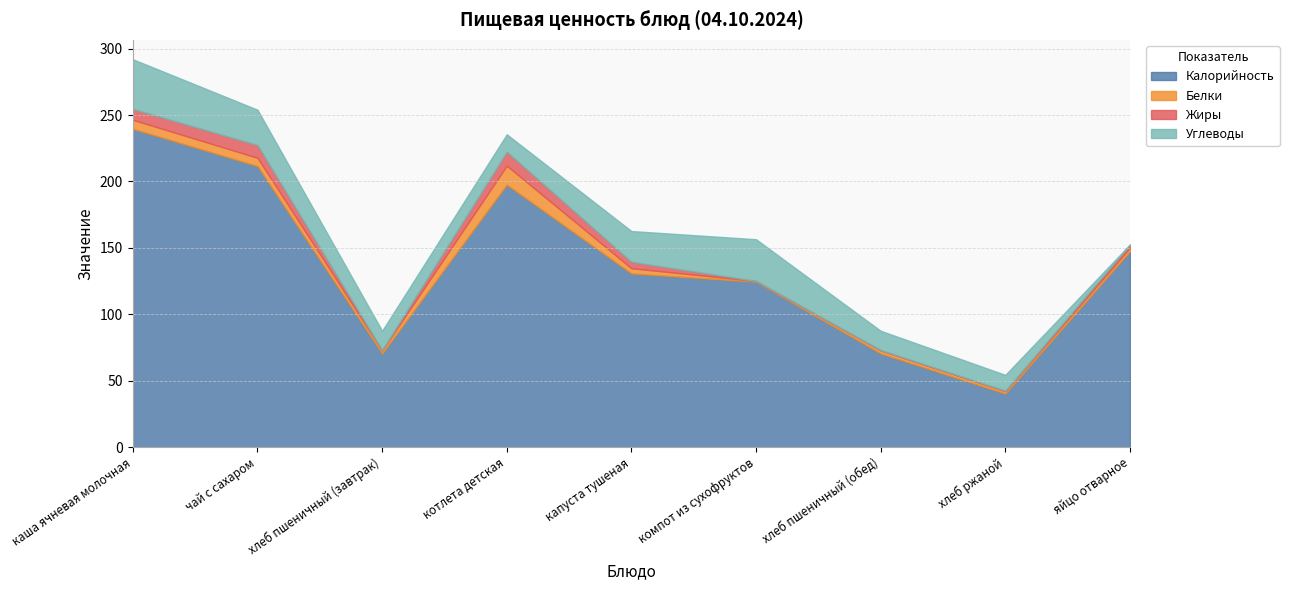

What is the greatest value displayed?

239.6